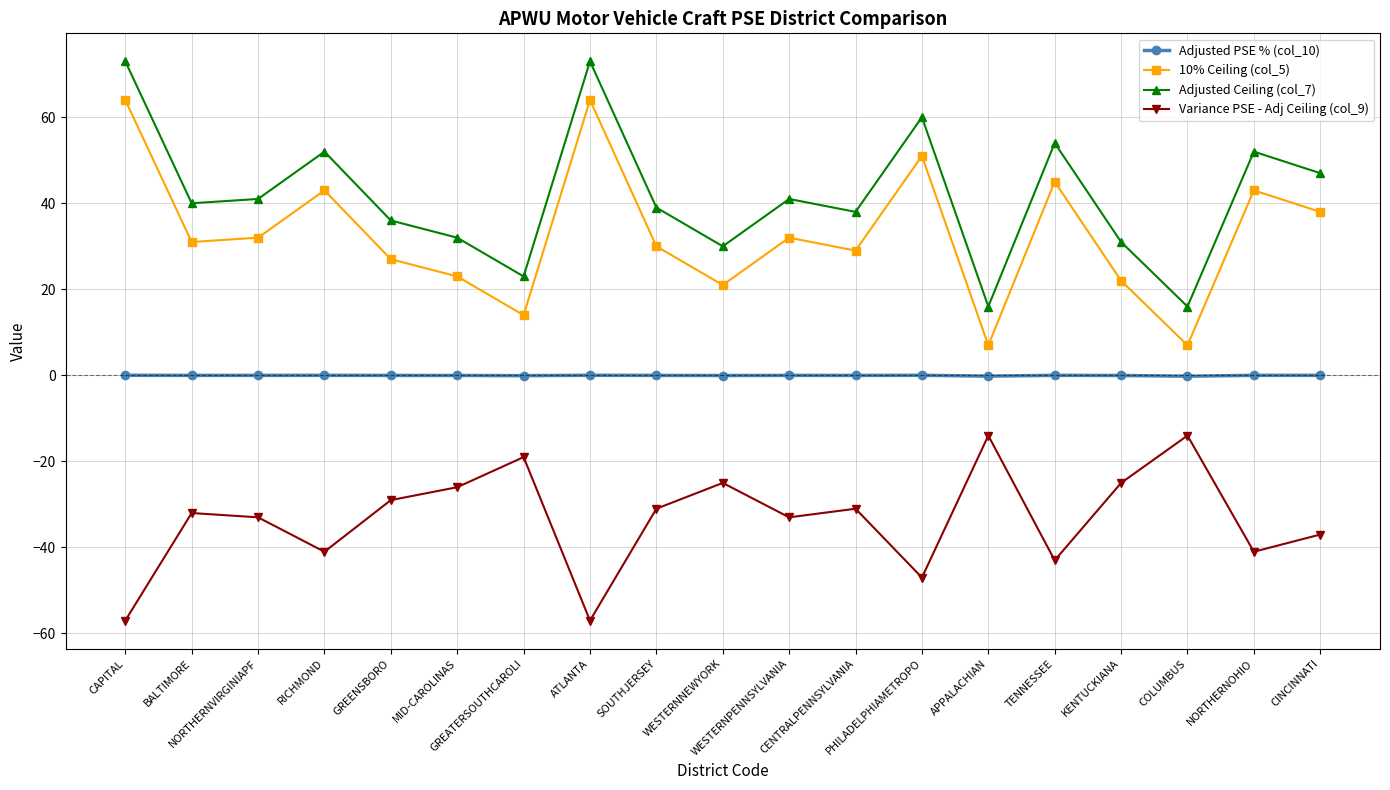

True or false: Adjusted PSE % (col_10) has more than 2 interior local peaks.

True